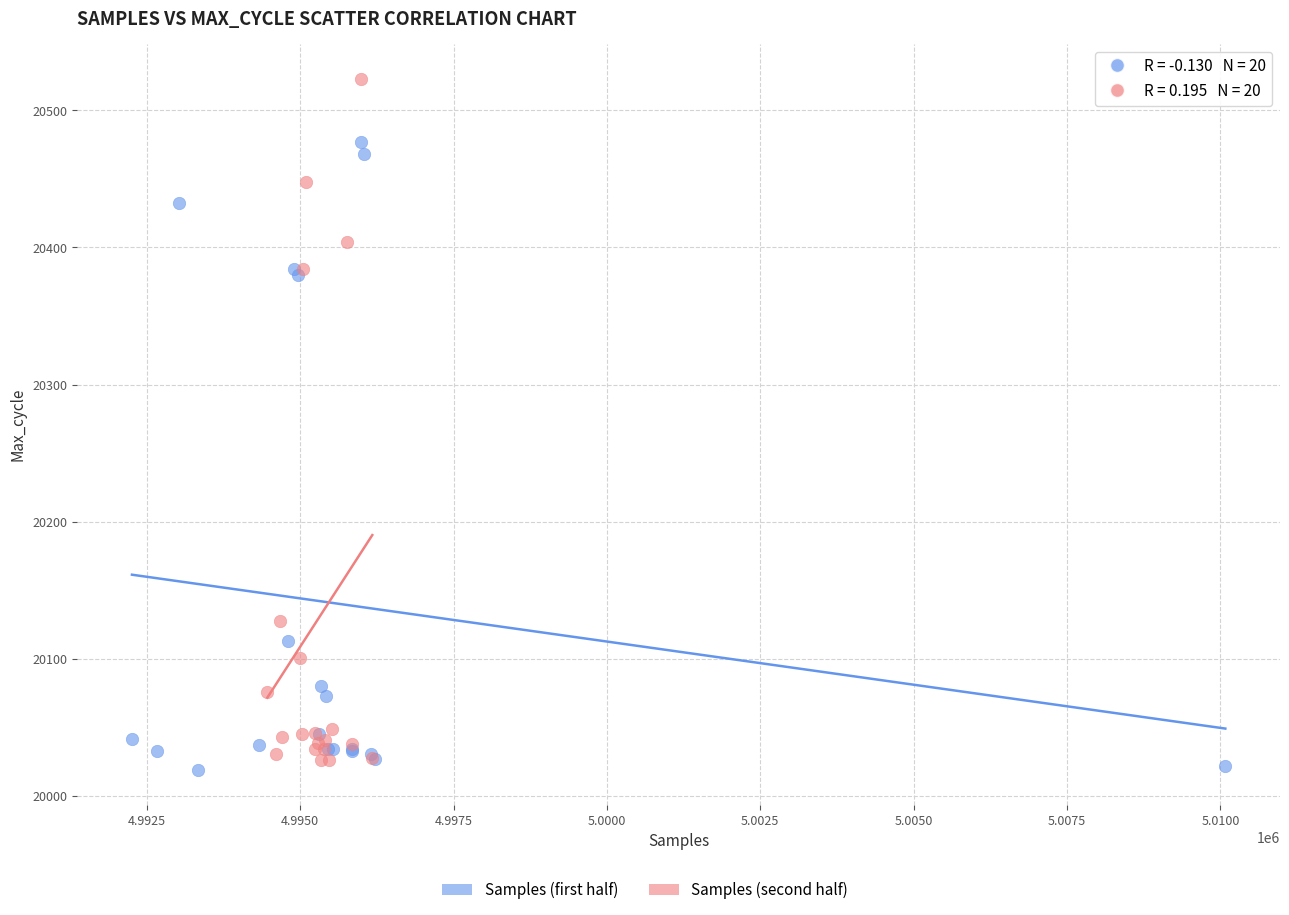

Which series reaches the minimum Y coordinate?

Samples (first half)